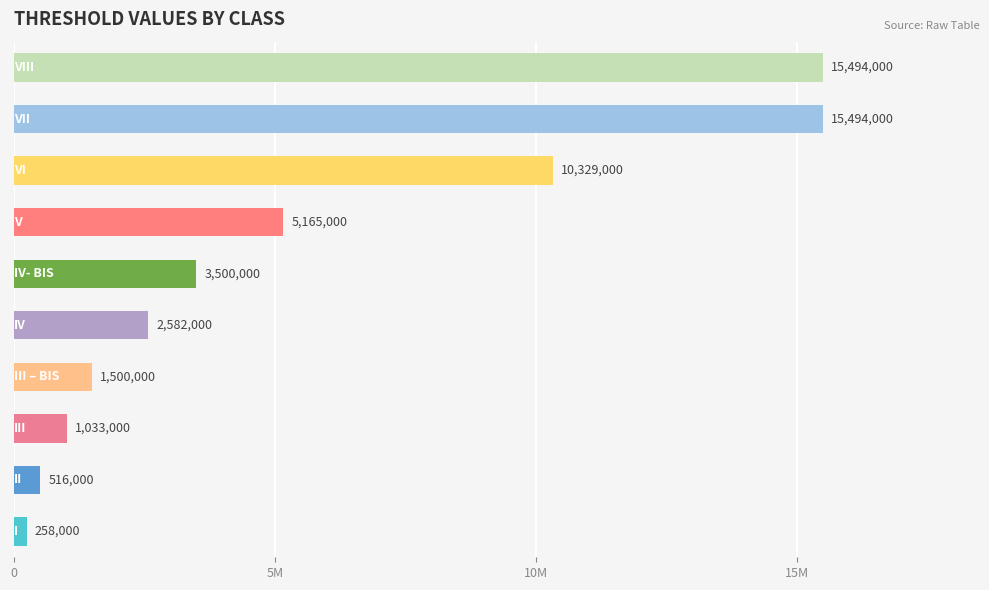

Are the bars horizontal?

Yes